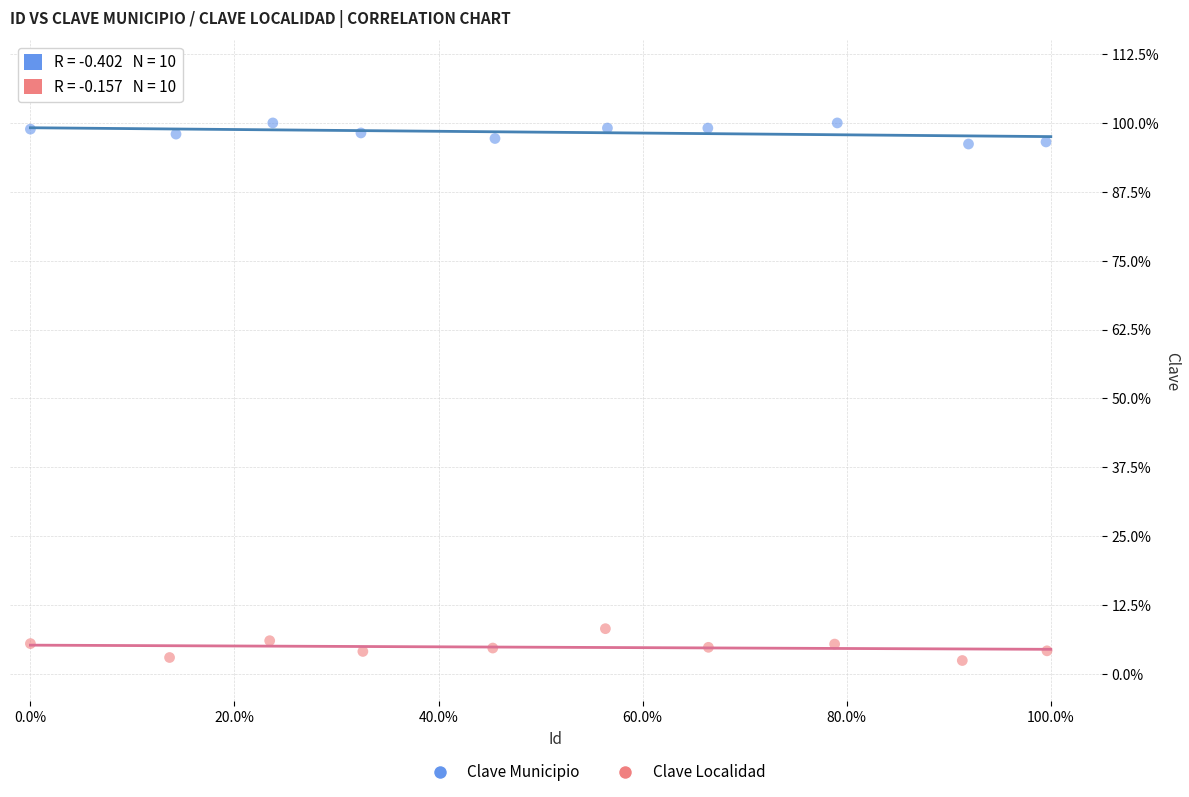

Which series has the largest Y range (max minus min)?

Clave Localidad